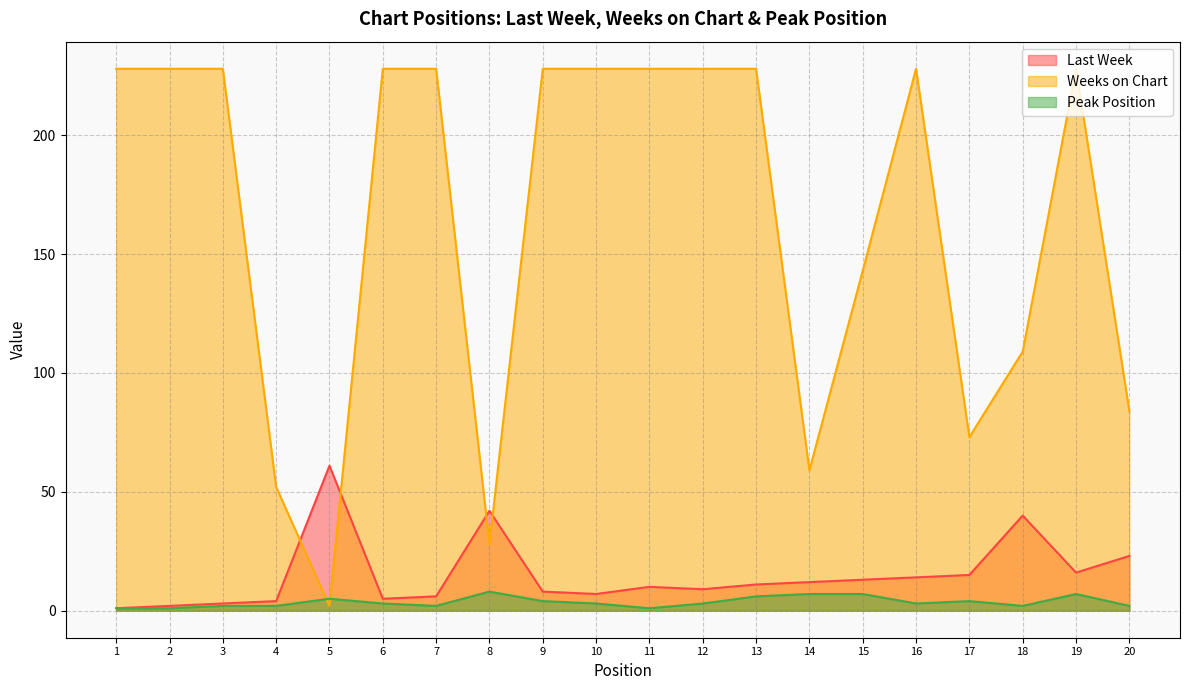

What is the difference between the Peak Position values at 8 and 6?

5